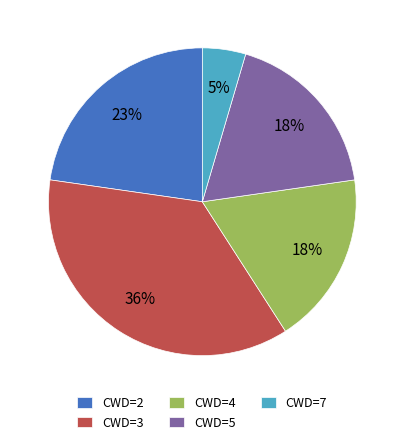

The CWD=7 slice represents 5% of the pie. True or false?

True